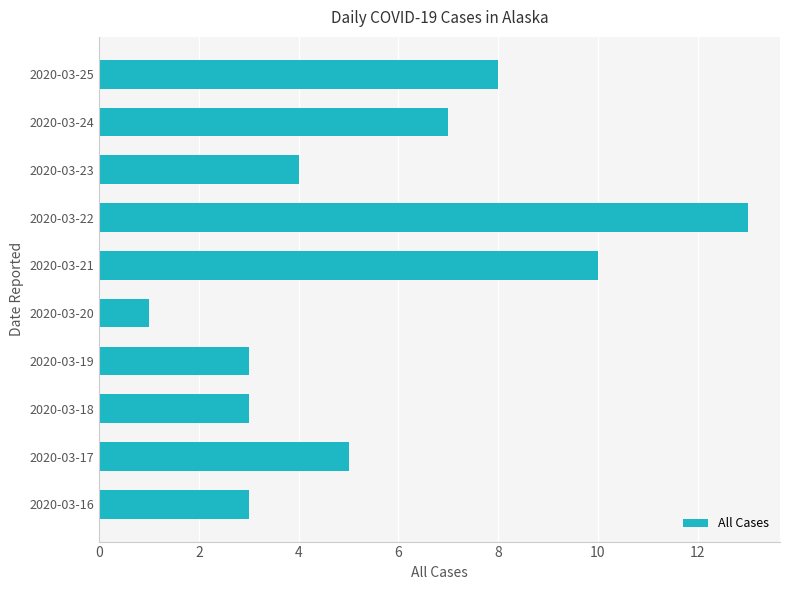

How many distinct data groups are displayed?

1